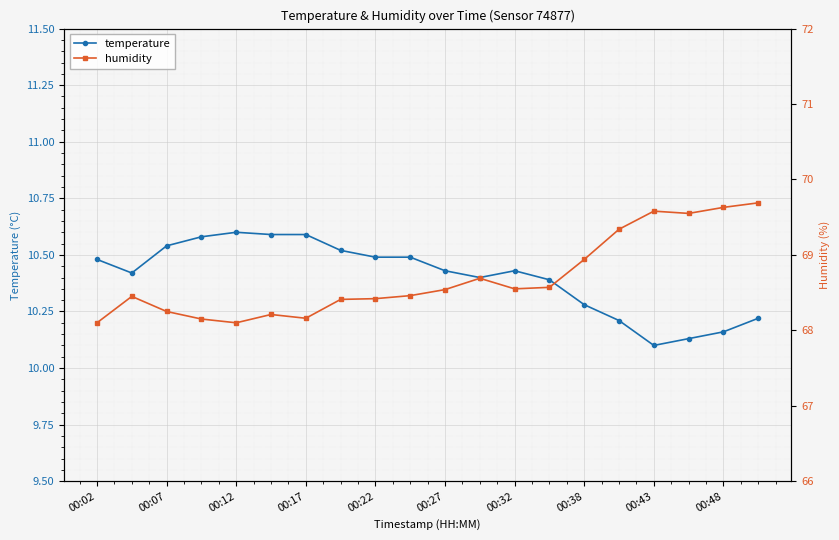

Reading left to right, transcribe all the data shown in this chart.

temperature: 10.5	10.4	10.5	10.6	10.6	10.6	10.6	10.5	10.5	10.5	10.4	10.4	10.4	10.4	10.3	10.2	10.1	10.1	10.2	10.2
humidity: 68.1	68.5	68.2	68.2	68.1	68.2	68.2	68.4	68.4	68.5	68.5	68.7	68.5	68.6	68.9	69.3	69.6	69.5	69.6	69.7